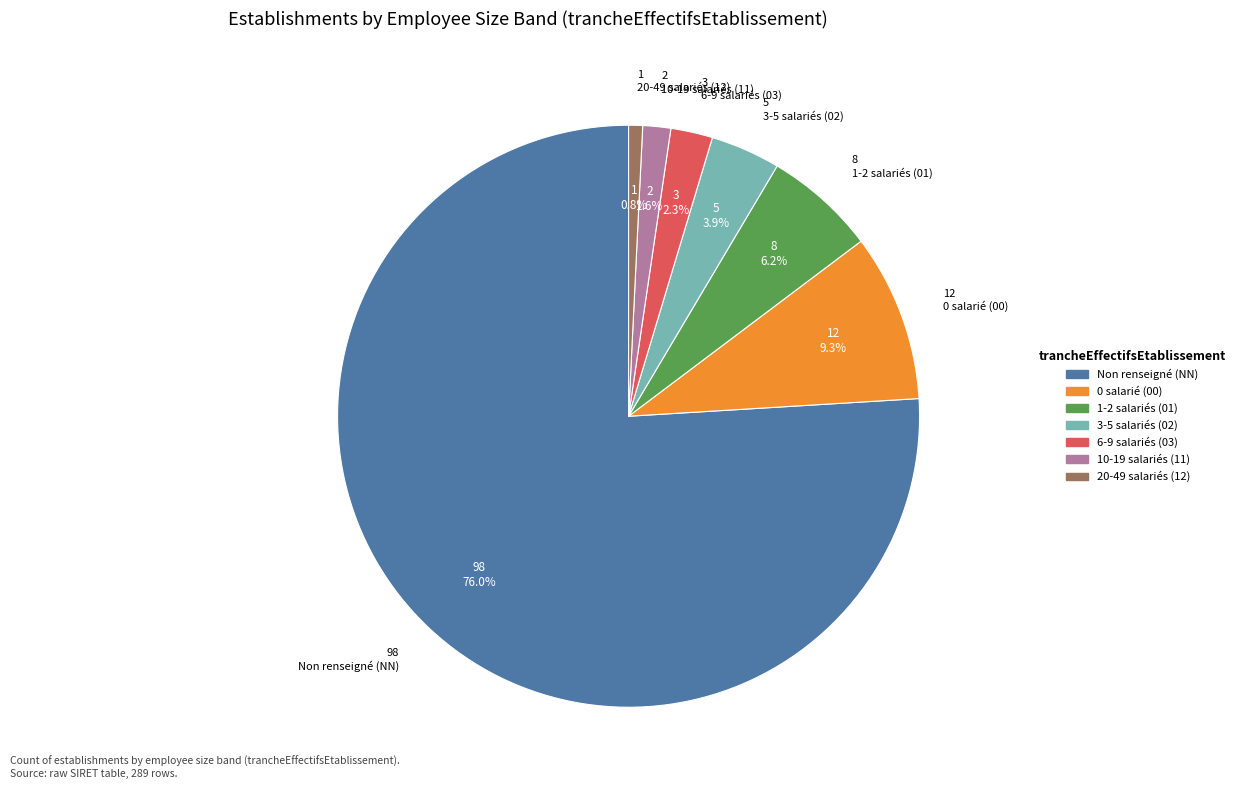

Count the number of slices in the pie.

7